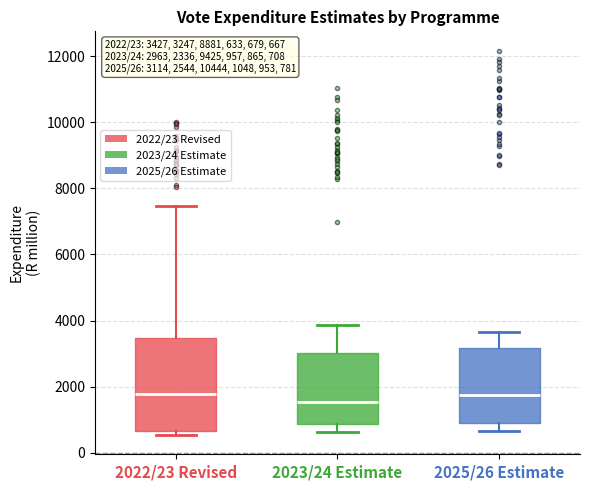

Comparing the boxes themselves (not the whiskers), which one is the tallest?

2022/23 Revised